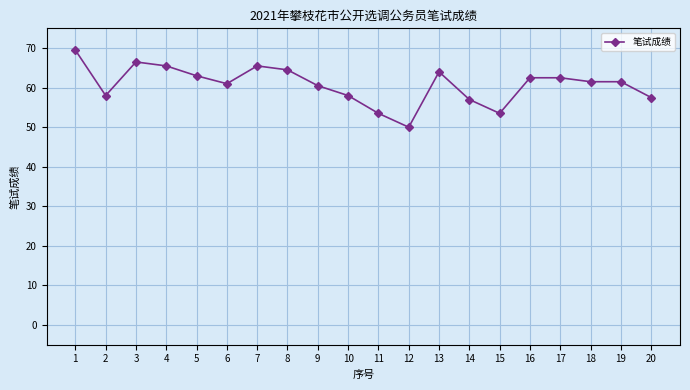

What is the sum of all values?

1215.5